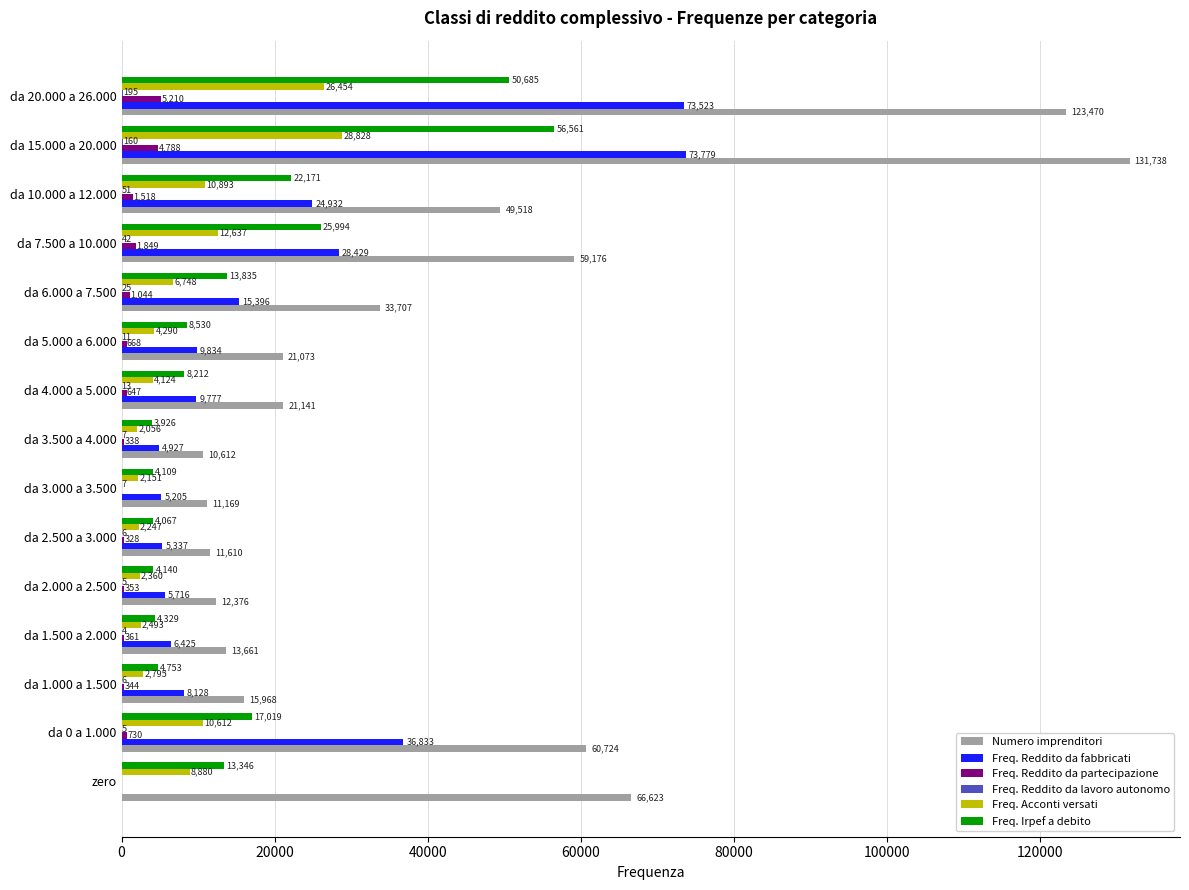

What is the approximate value of Freq. Reddito da partecipazione at da 15.000 a 20.000, to the nearest 100?

4800